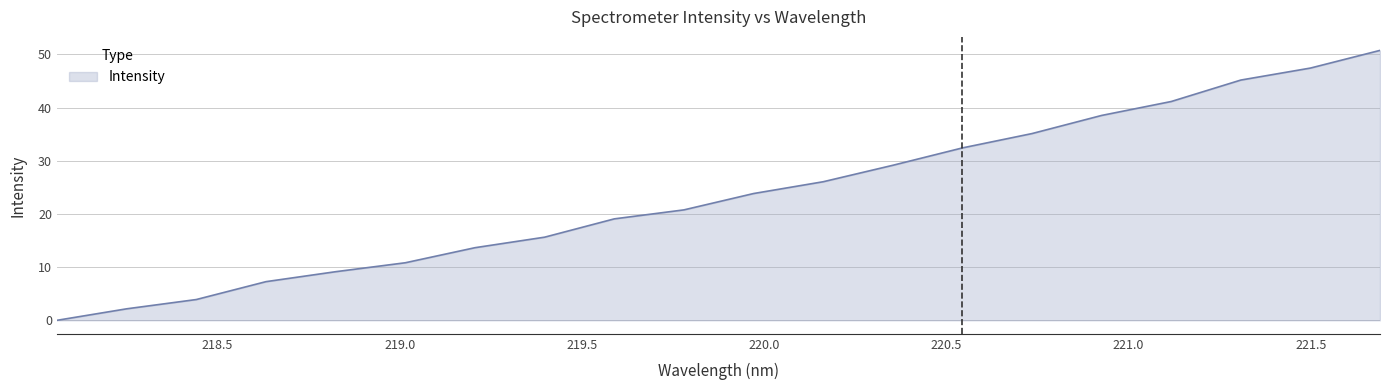

Reading right to left, what are all the values shown in this chart?

50.8	47.4	45.2	41.1	38.5	35.1	32.4	29.2	26.1	23.8	20.8	19.1	15.6	13.7	10.8	9.1	7.3	3.9	2.2	0.0